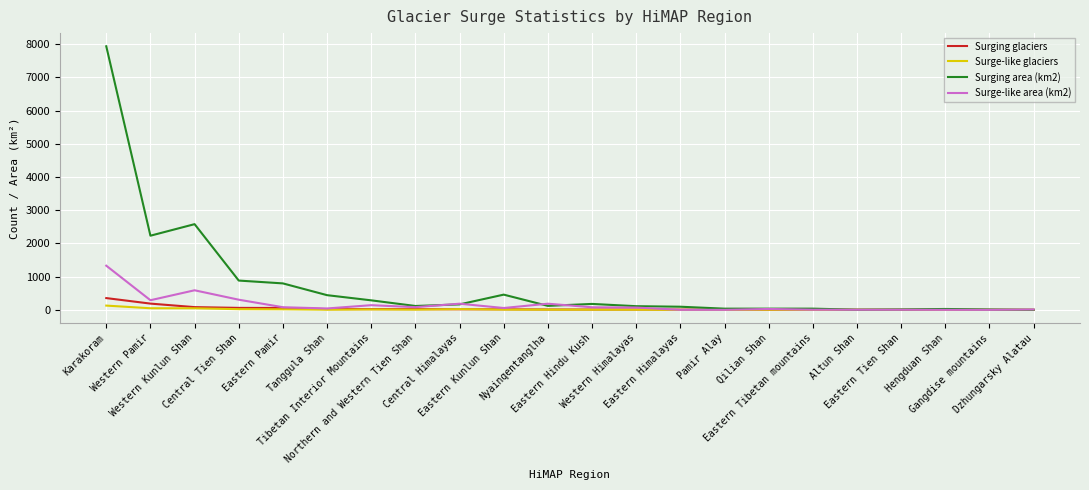

Which series has the largest total across all categories?

Surging area (km2)